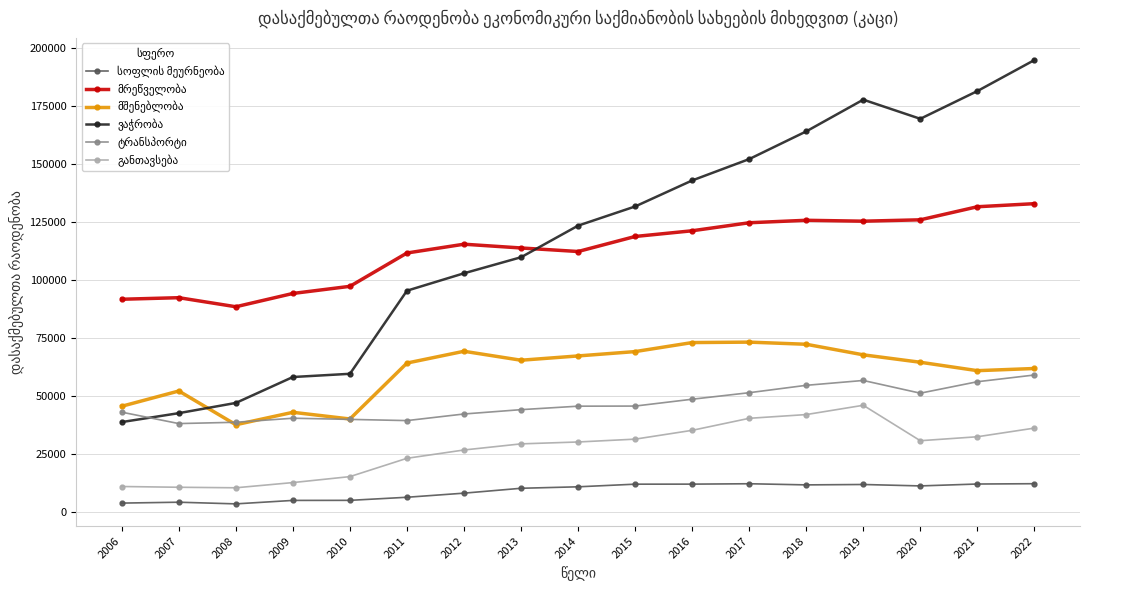

What is the difference between the highest and lowest values at 2018?

152365.0